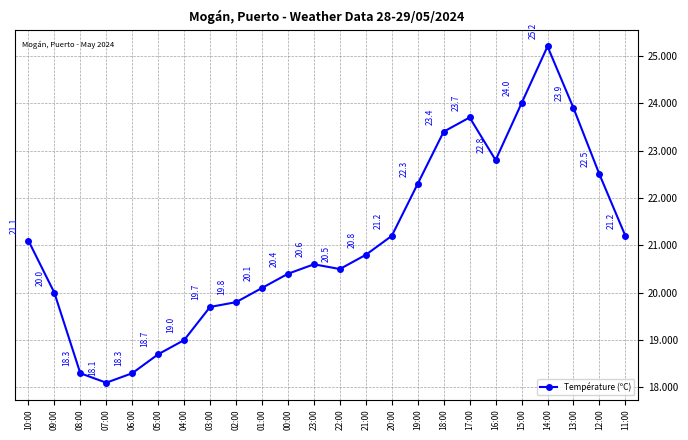

How many values are below 20?

7